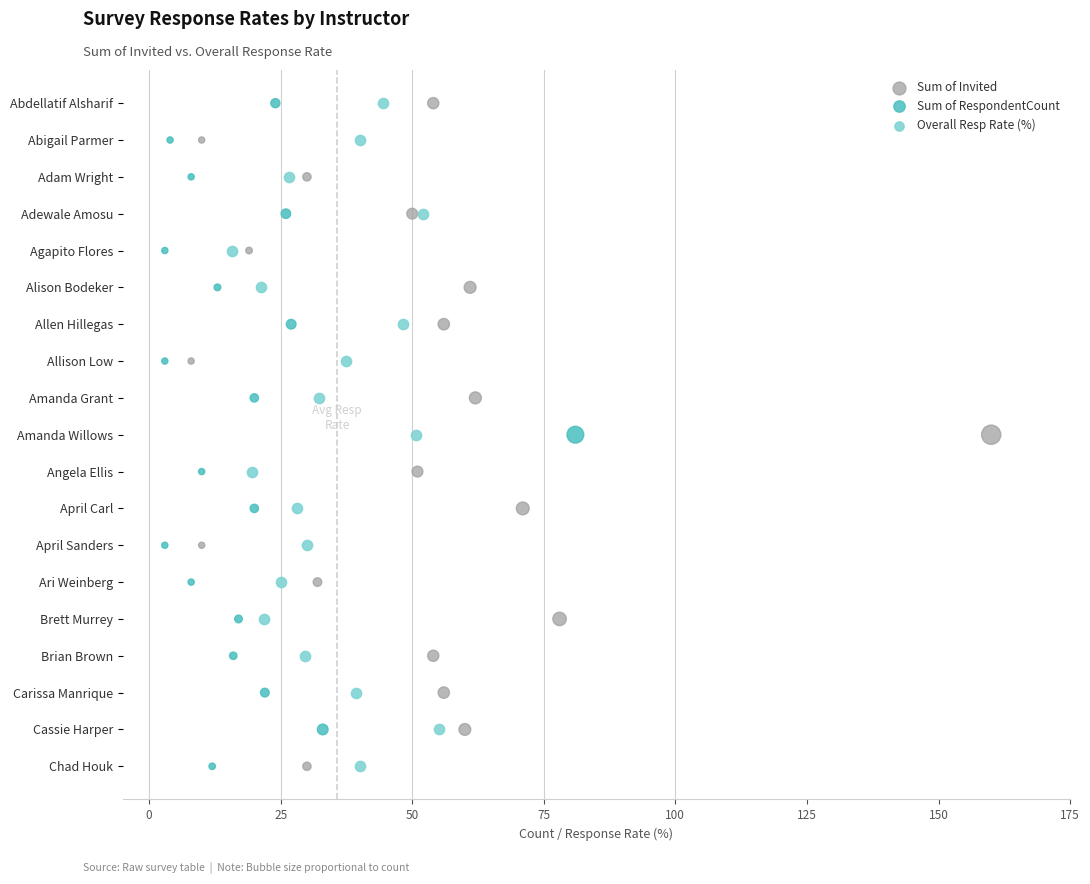

What are all the series names shown in the legend?

Sum of Invited, Sum of RespondentCount, Overall Resp Rate (%)